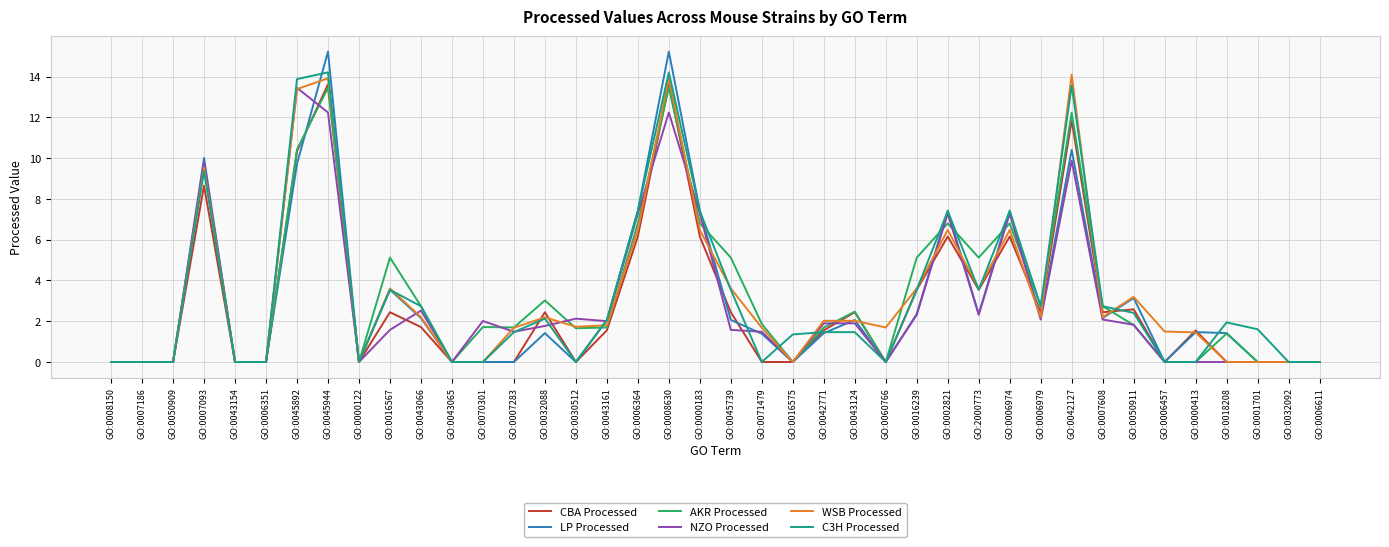

What are all the series names shown in the legend?

CBA Processed, LP Processed, AKR Processed, NZO Processed, WSB Processed, C3H Processed